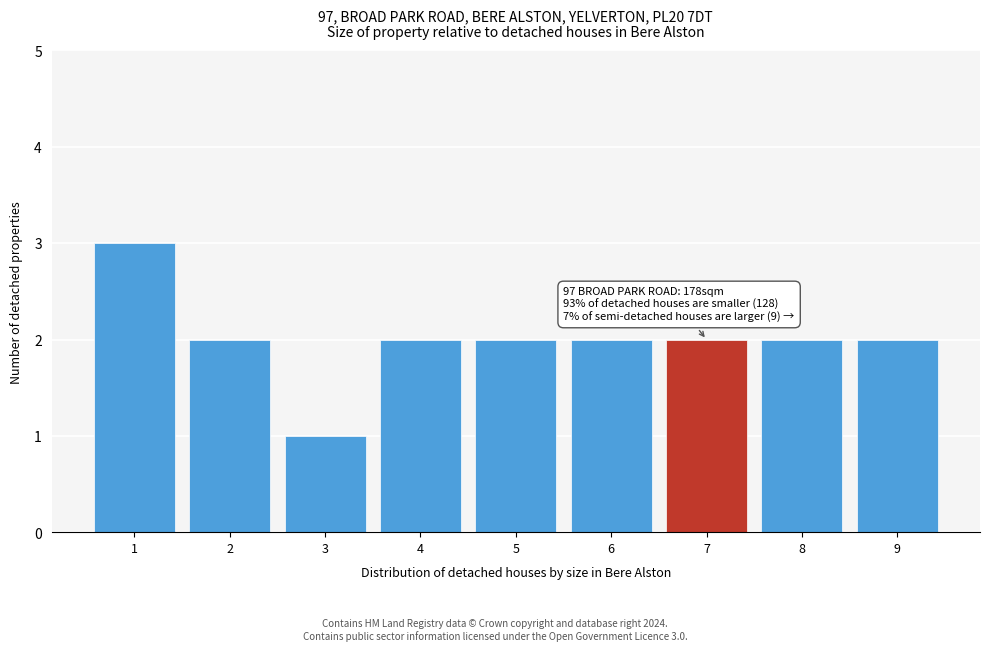

Reading right to left, what are all the values shown in this chart?

9=2	8=2	7=2	6=2	5=2	4=2	3=1	2=2	1=3